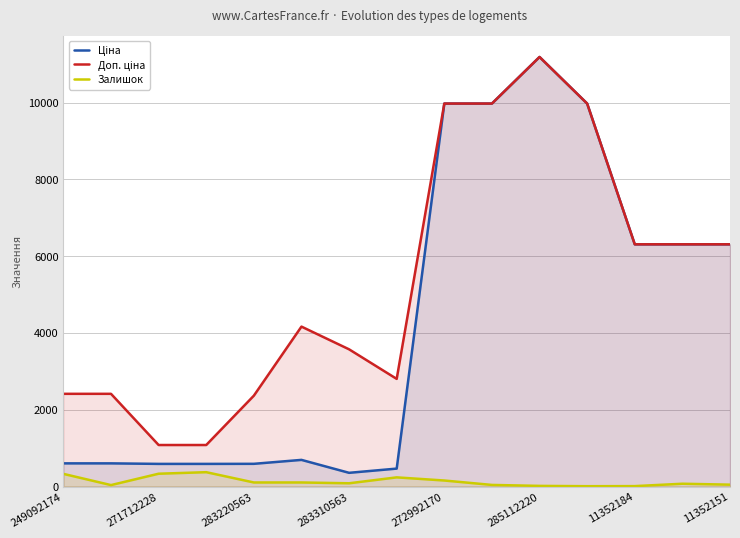

What is the approximate value of Залишок at 9?

42.0